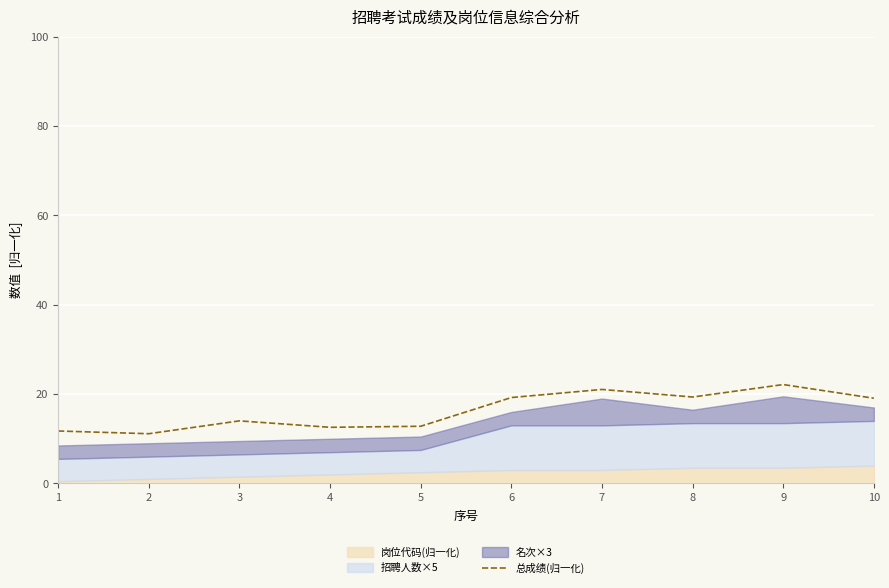

The value at 6 is 19.2. True or false?

True